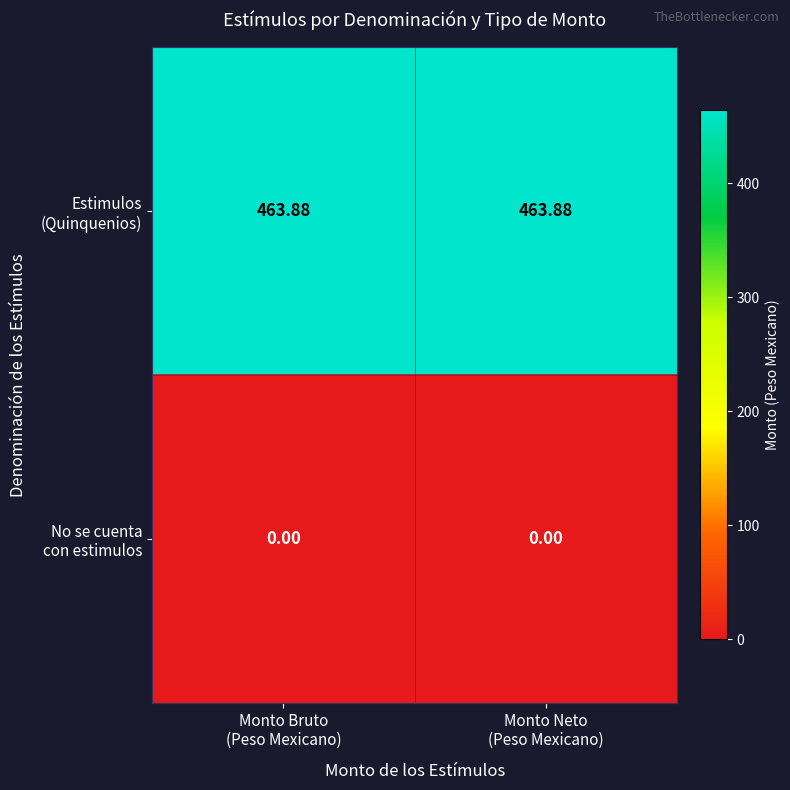

At which category is the sum across all series the highest?

Monto Bruto
(Peso Mexicano)